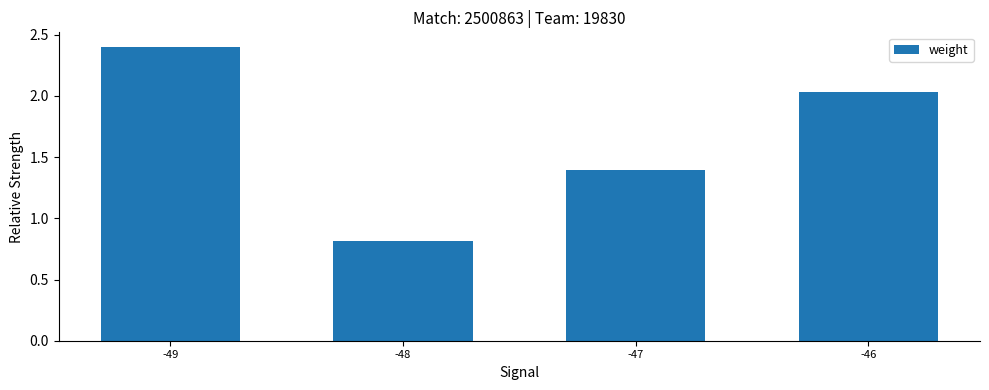

List the labels in order of value, largest first.

-49, -46, -47, -48